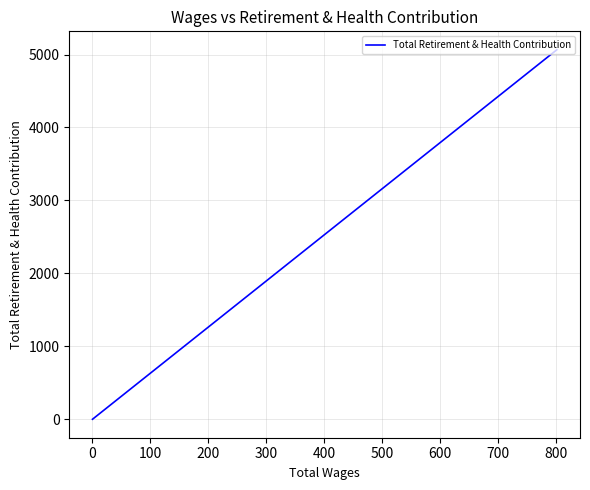

Is it true that the value at 0 is -2406?

False